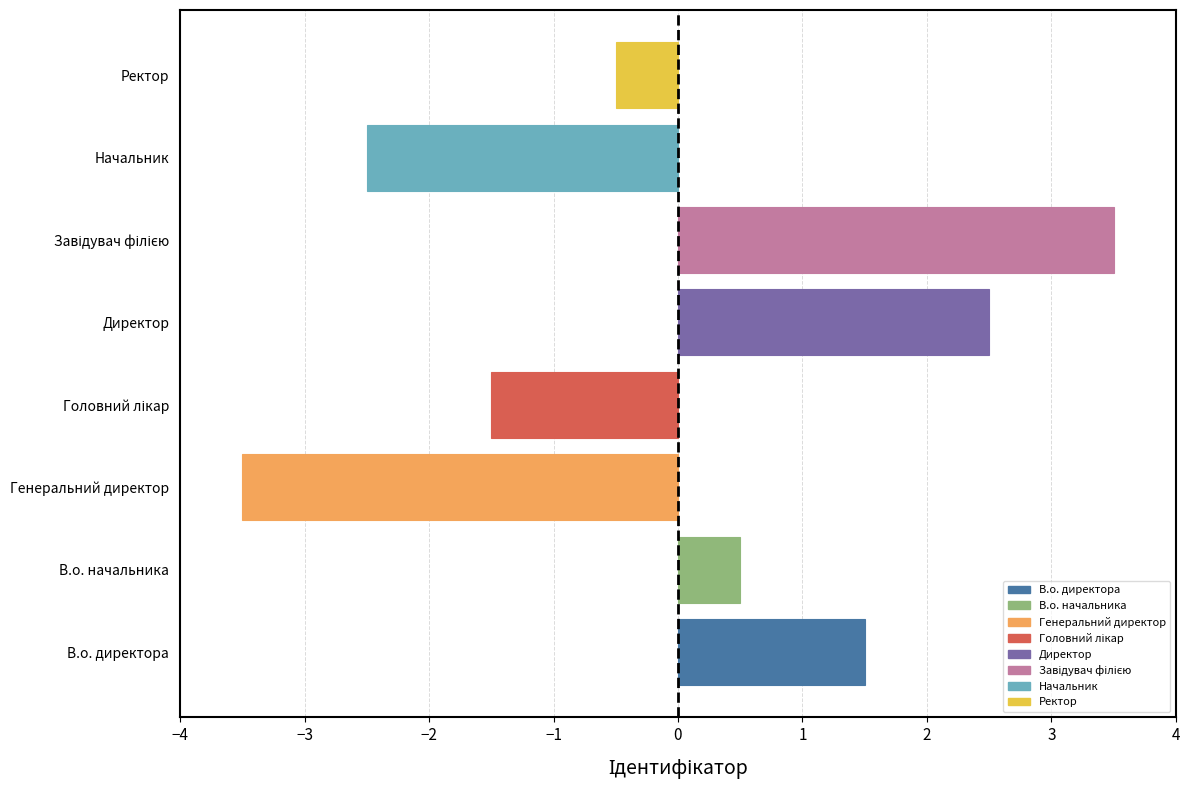

The value at Начальник is -0.7. True or false?

False